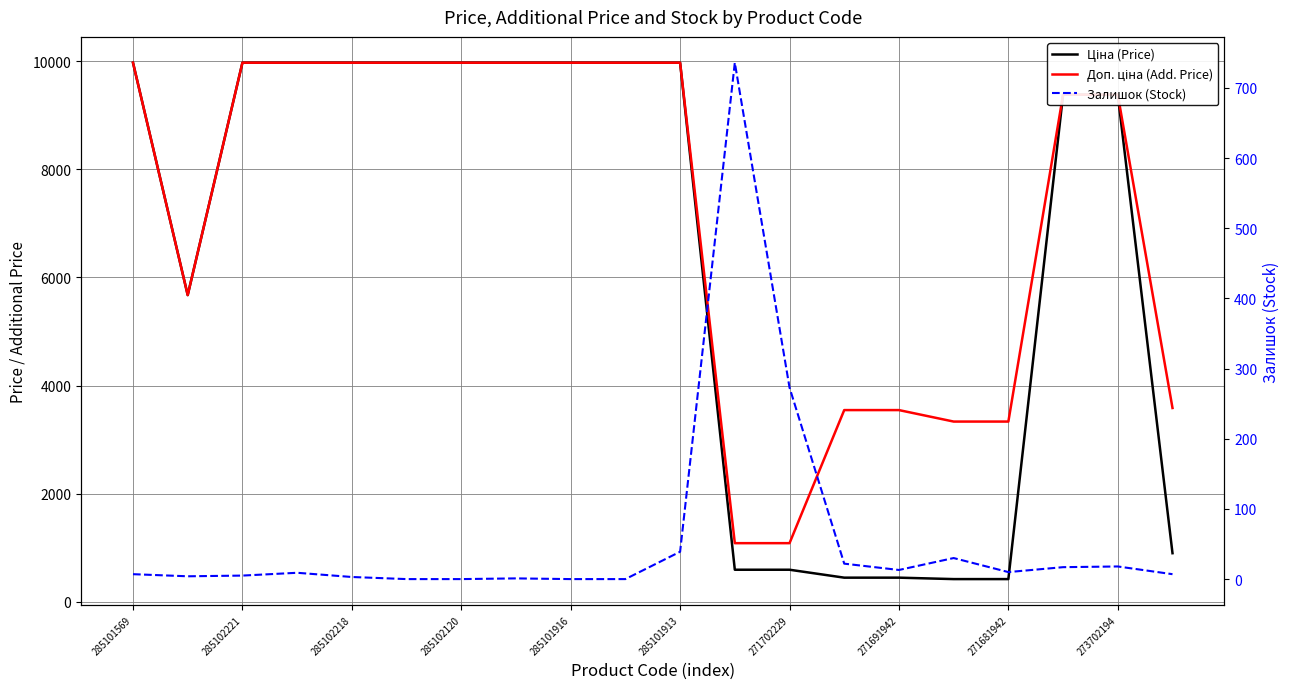

The Ціна (Price) series shows 185.9 at 271681942. True or false?

False